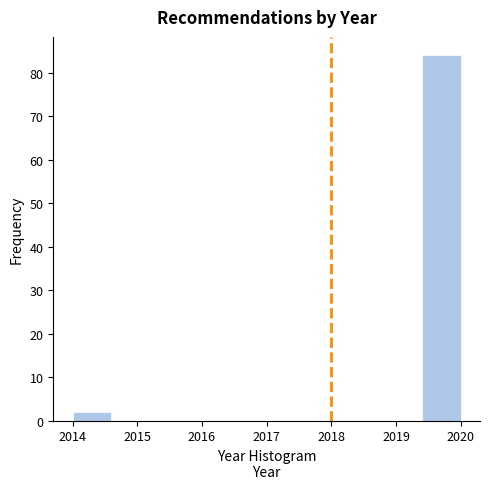

Over which range of the x-axis is the bar tallest?

2019.4 to 2020.0